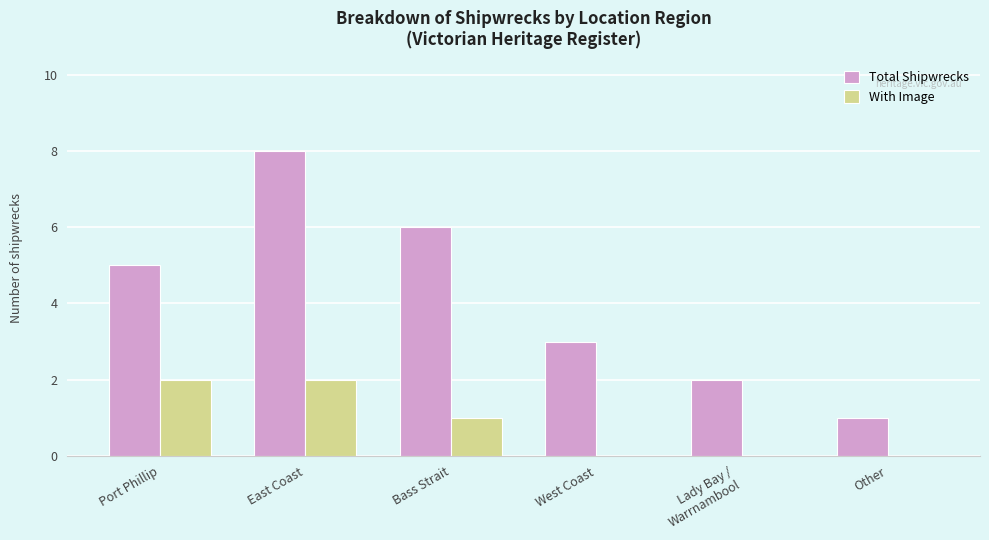

The value of Total Shipwrecks at West Coast is 4. True or false?

False